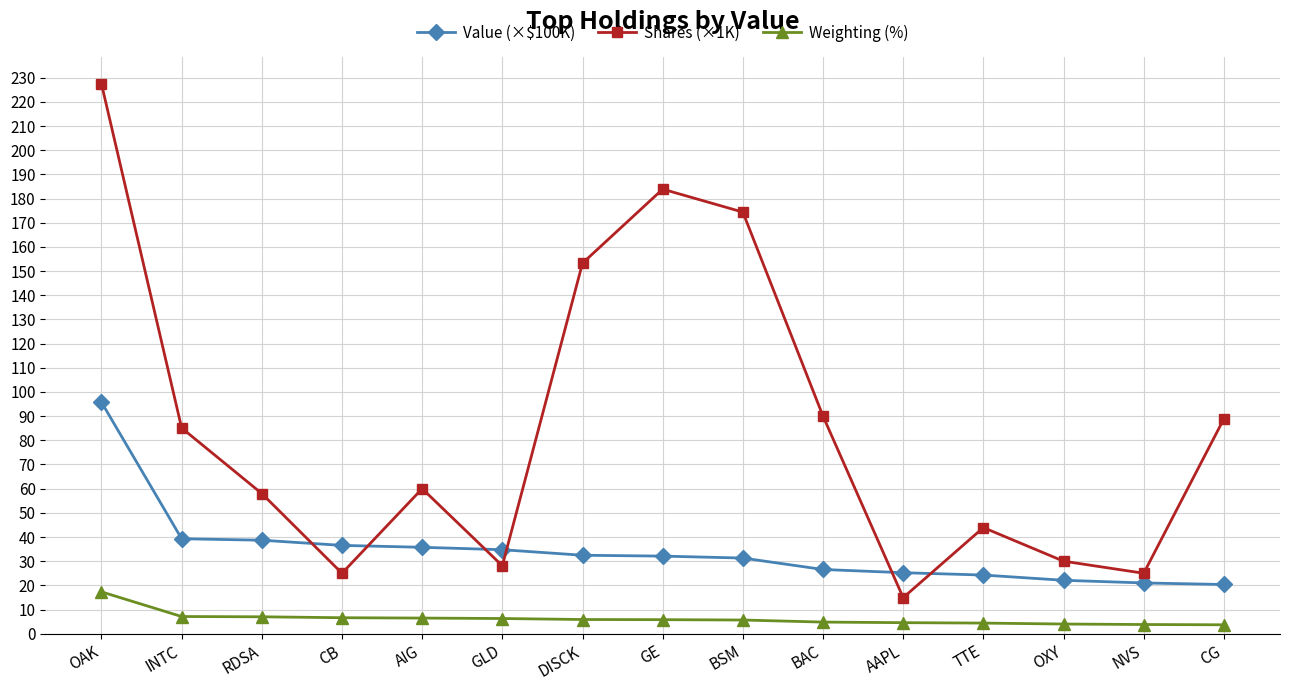

Which series has the largest total across all categories?

Shares (×1K)